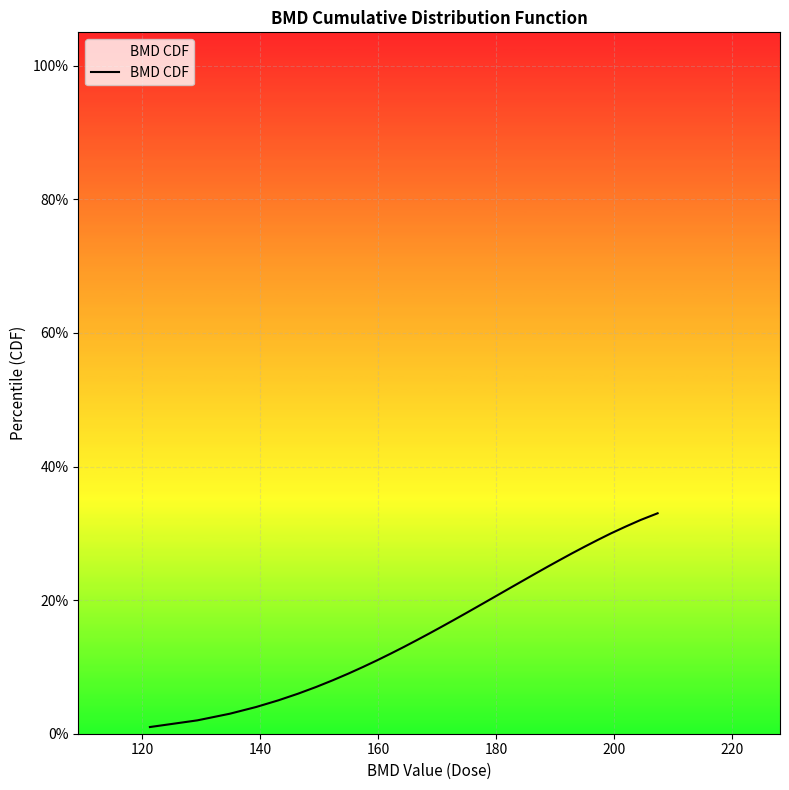

Does the chart display data point markers on the line(s)?

No